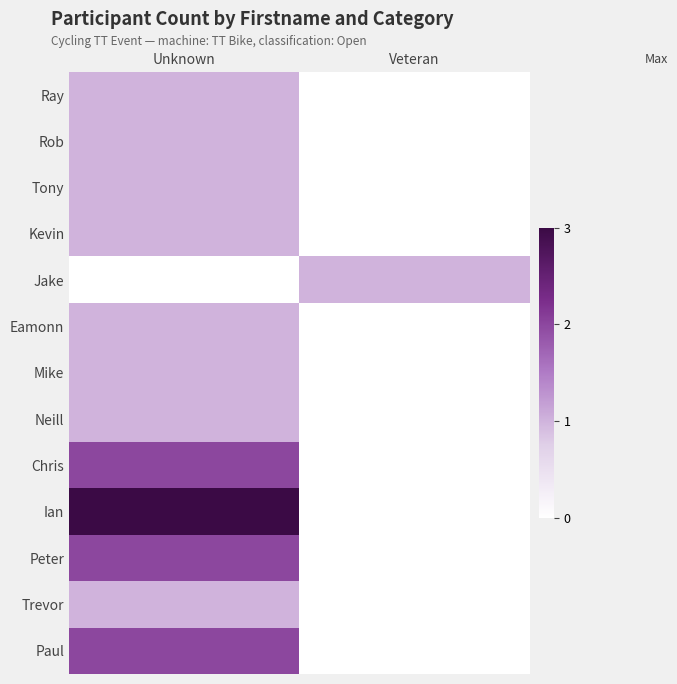

Which series has the largest total across all categories?

Ian